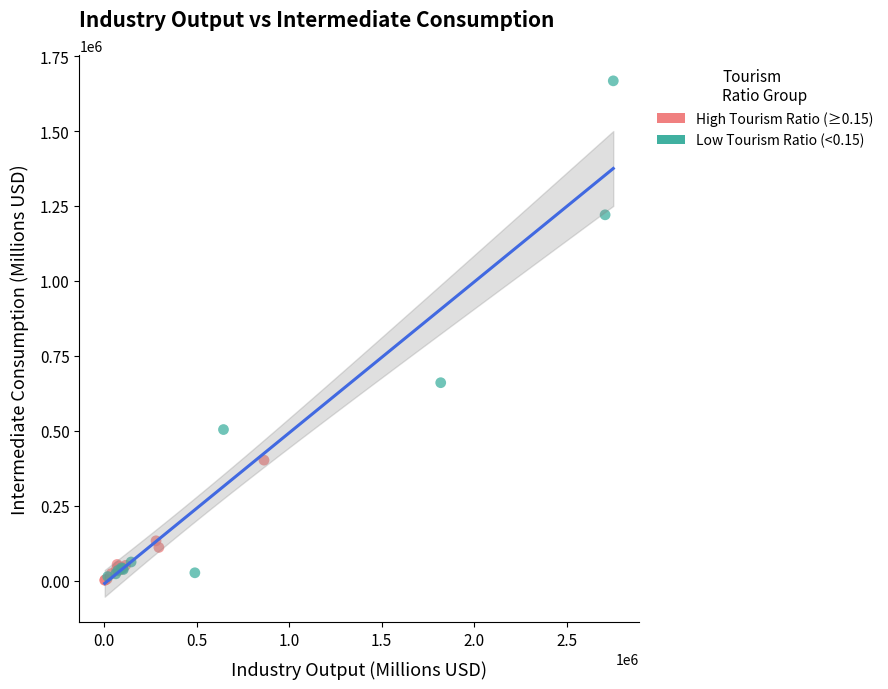

Which series reaches the maximum Y coordinate?

Low Tourism Ratio (<0.15)